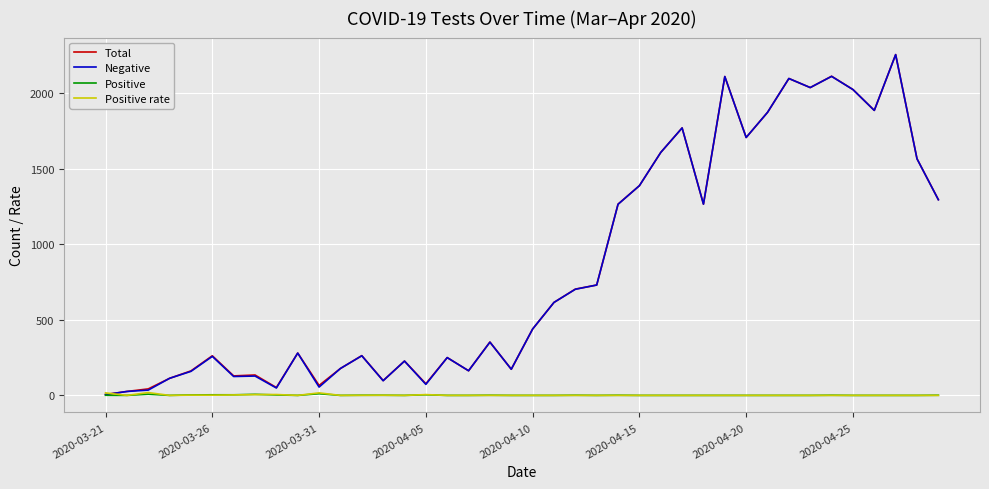

What is the maximum value shown in the chart?

2254.0